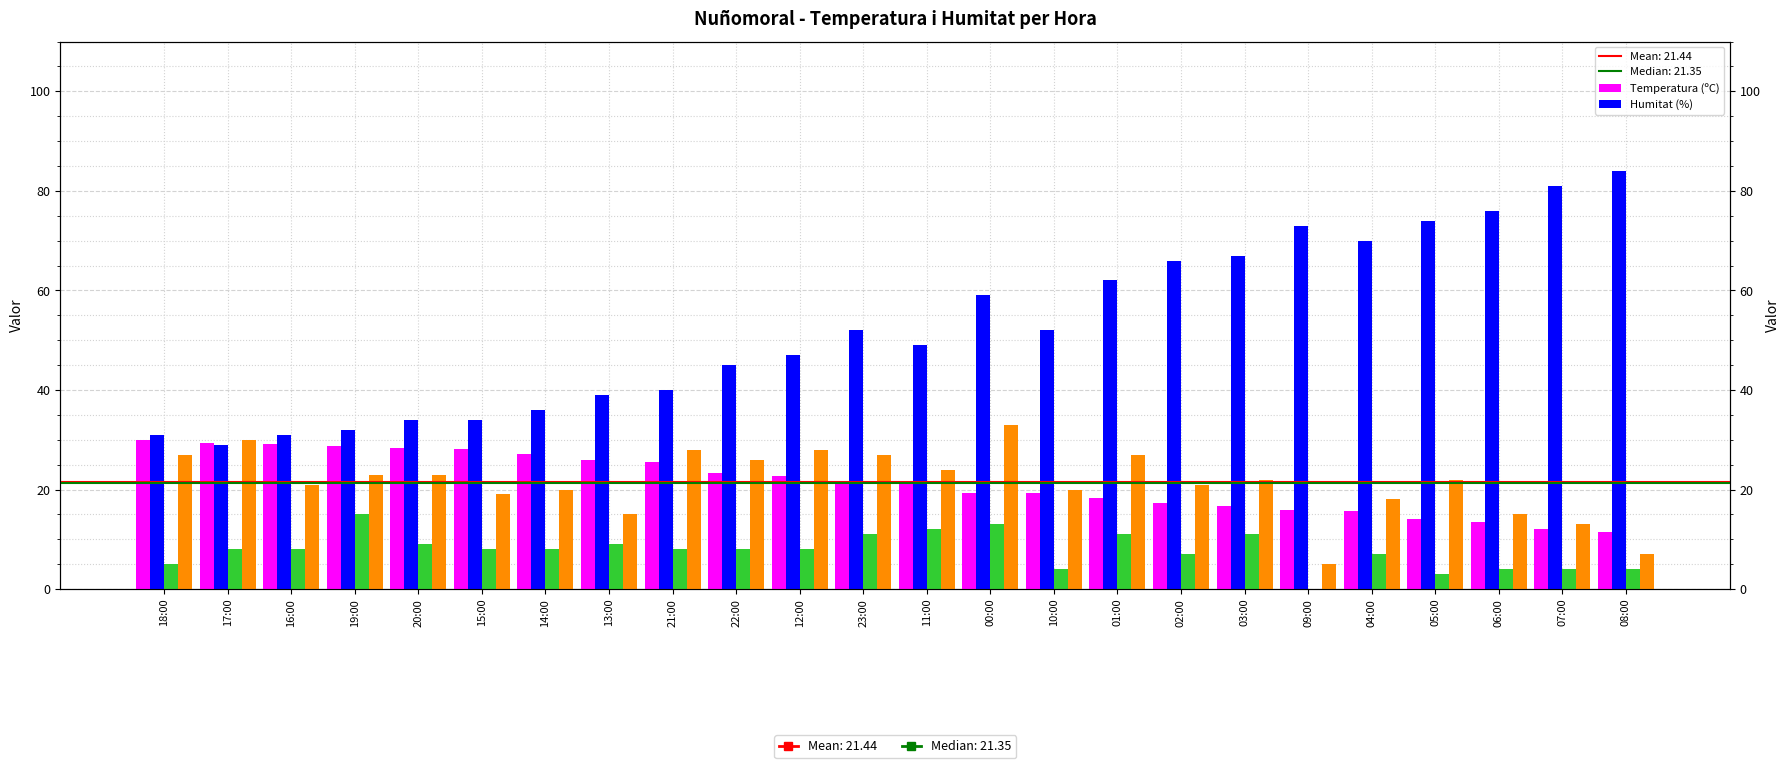

At how many categories does at least one series exceed 49?

12